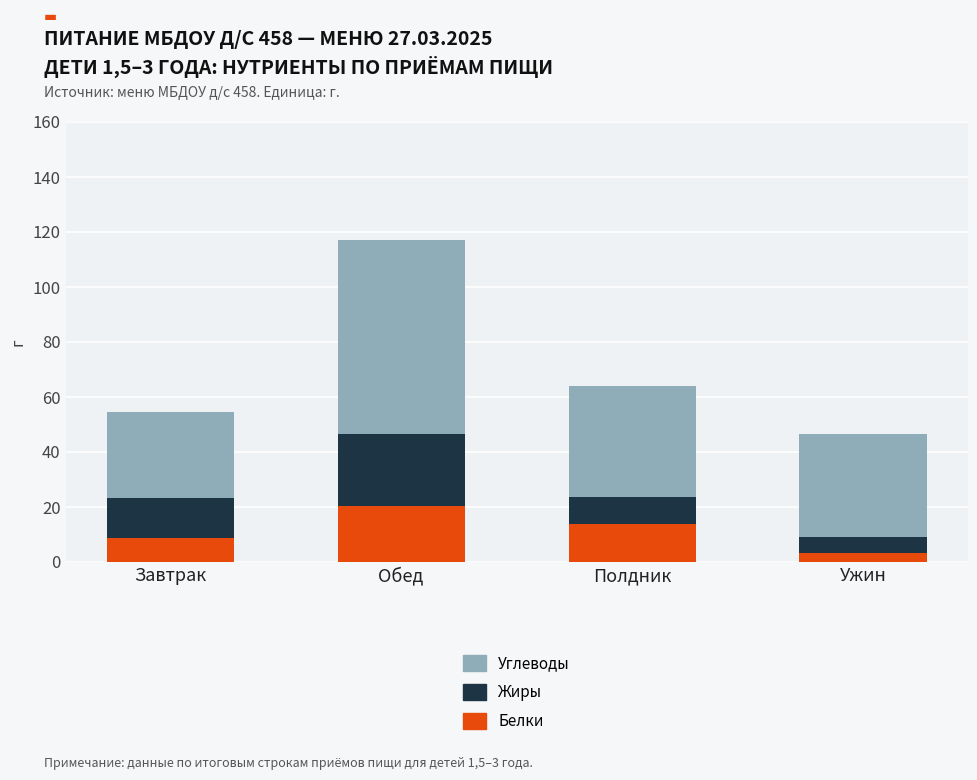

True or false: Белки has a value of 8.6 at Завтрак.

True